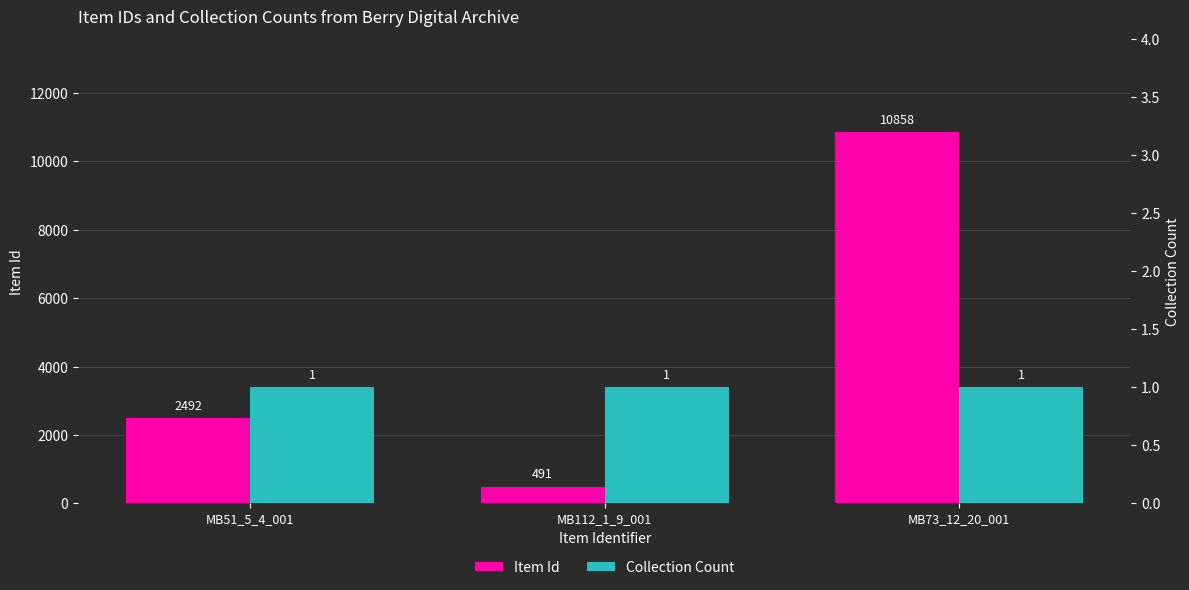

Which series changed the most between MB112_1_9_001 and MB73_12_20_001?

Item Id